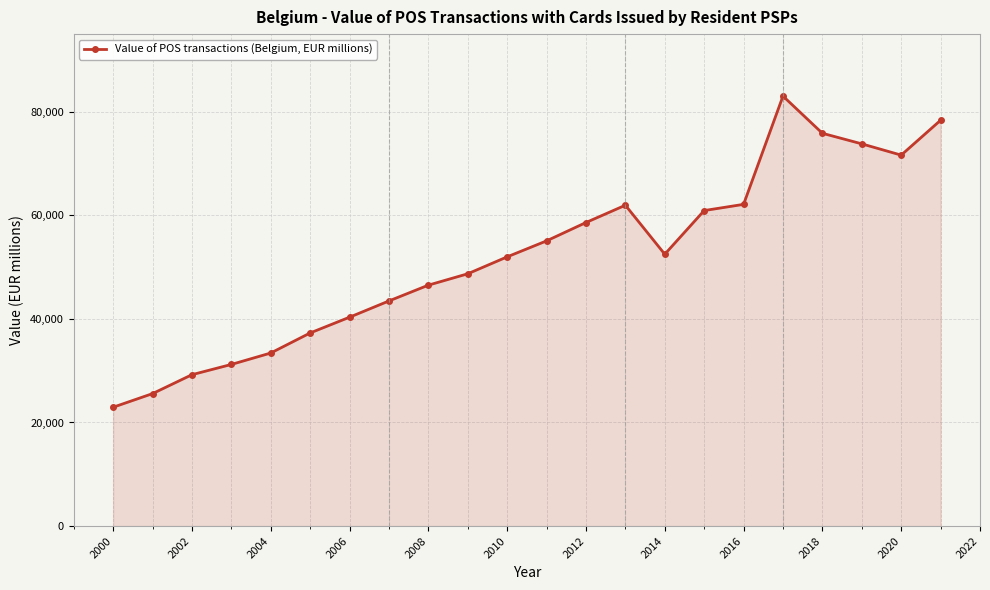

True or false: the data has more than 0 interior local peaks.

True